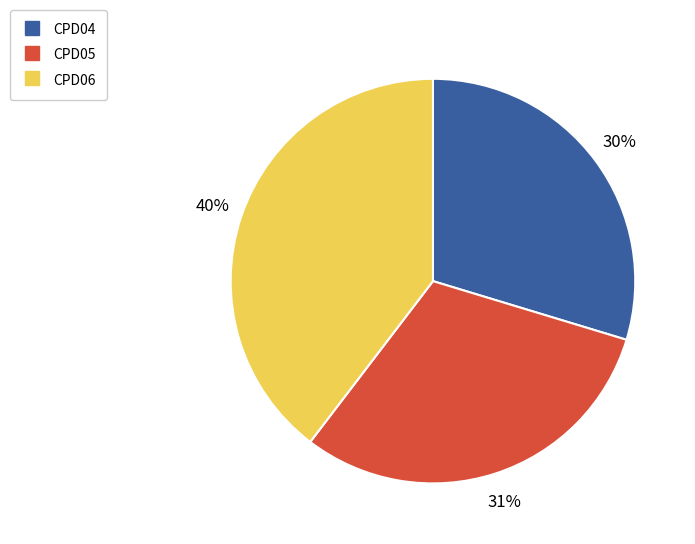

What is the ratio of the value at CPD06 to the value at CPD05?

1.3